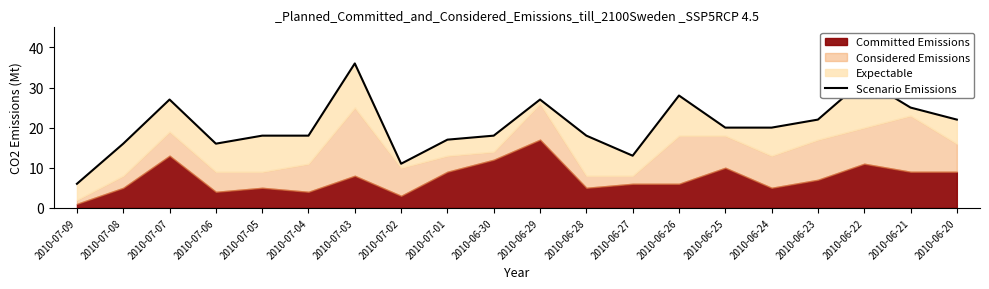

Reading left to right, what are all the values shown in this chart?

6	16	27	16	18	18	36	11	17	18	27	18	13	28	20	20	22	32	25	22